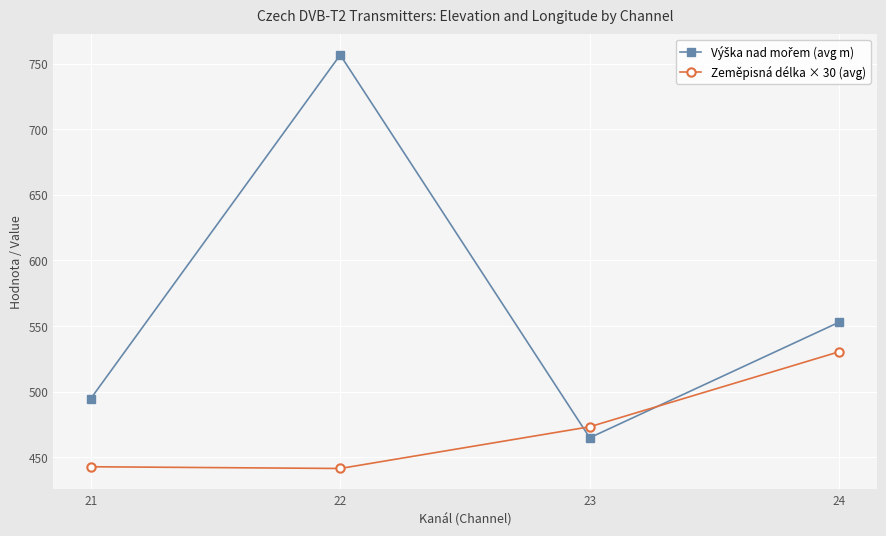

What is the difference between the highest and lowest values at 21?

51.9